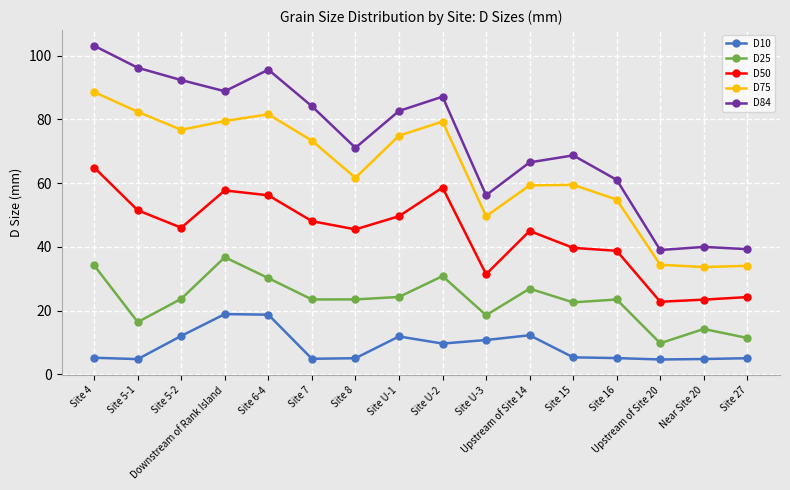

How many lines are shown in the chart?

5